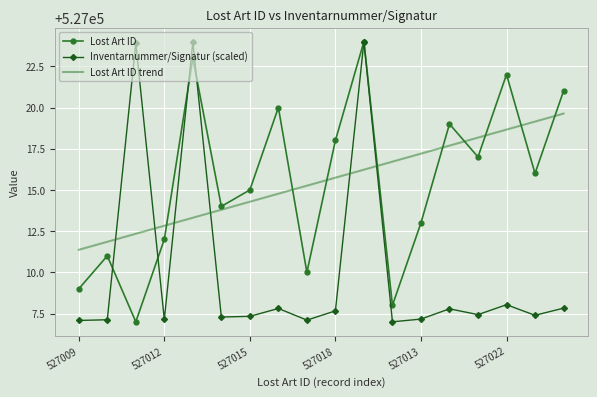

True or false: Lost Art ID trend and Lost Art ID intersect in this chart.

True